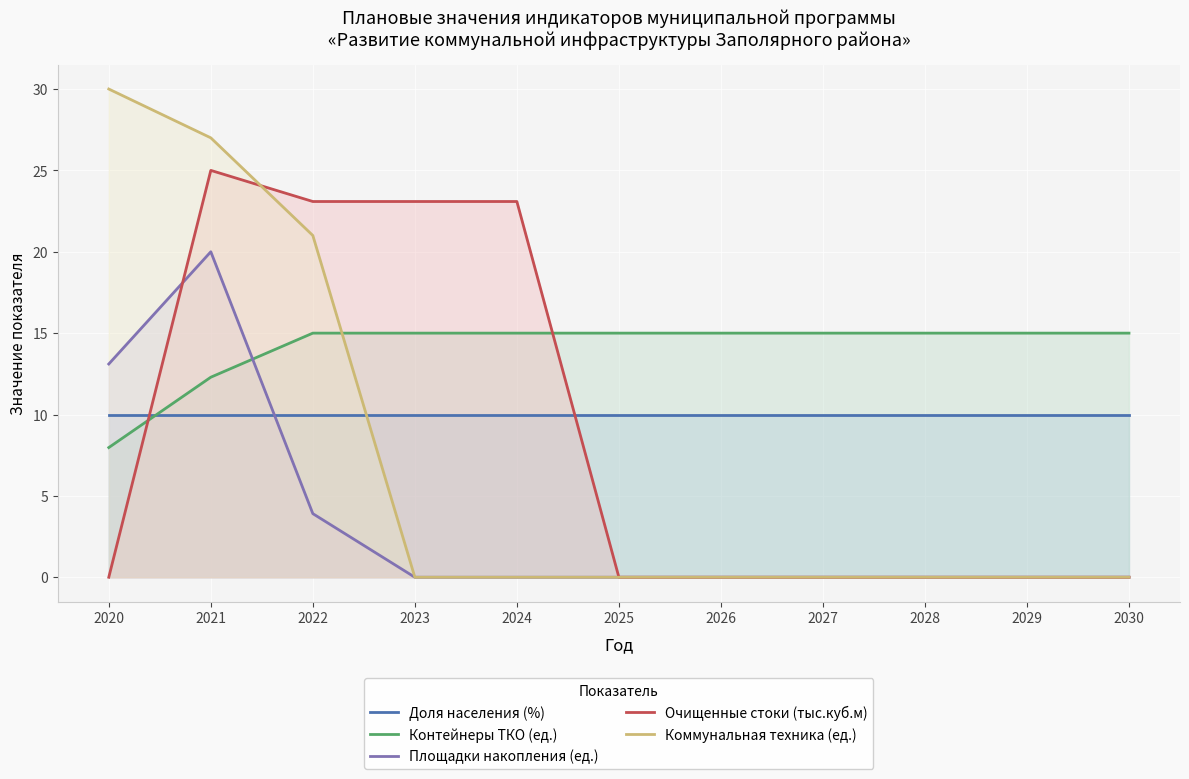

At how many categories does at least one series exceed 1?

11